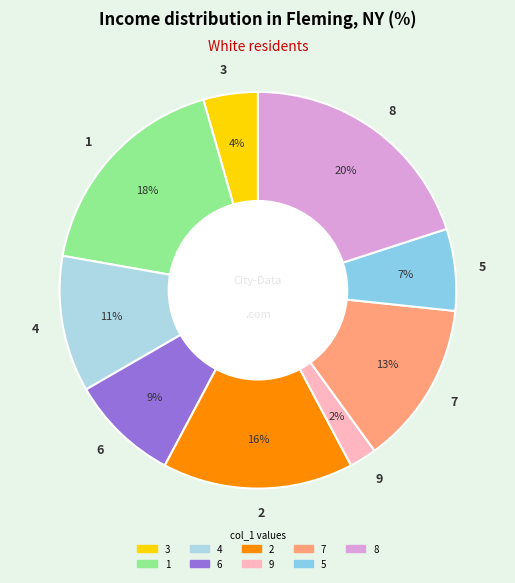

What is the largest slice in the pie chart?

8